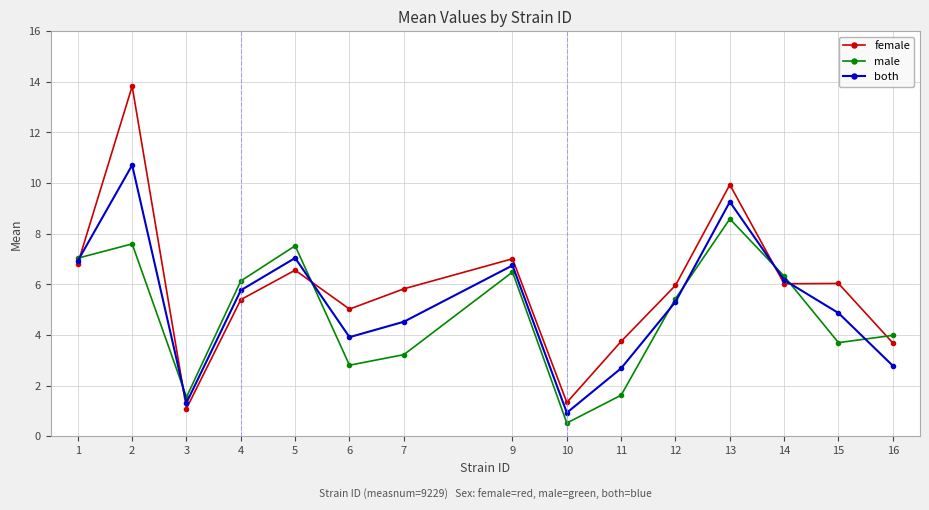

At how many categories does at least one series exceed 12?

1